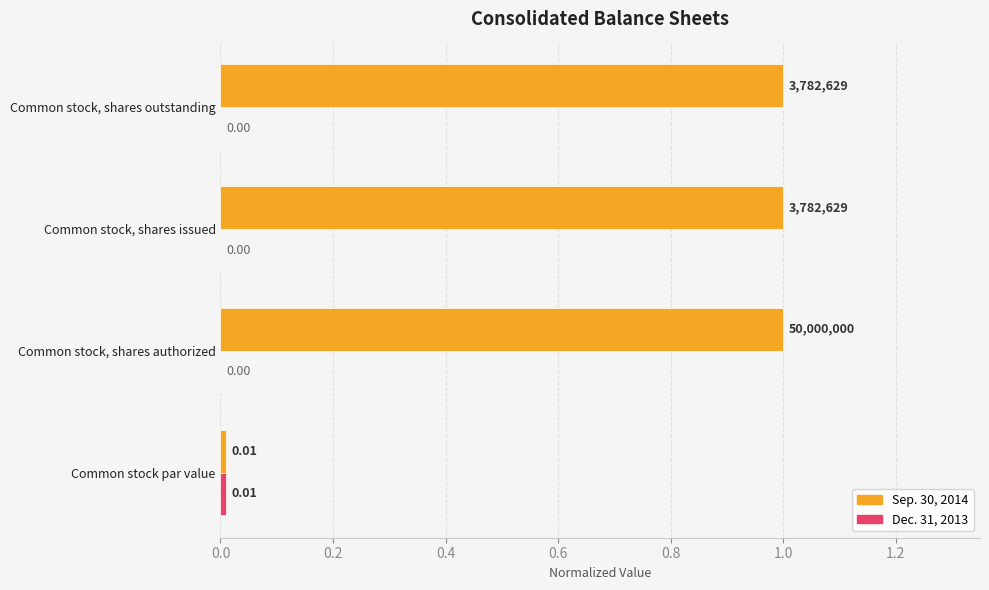

What is the total value across all series at Common stock, shares outstanding?

1.0